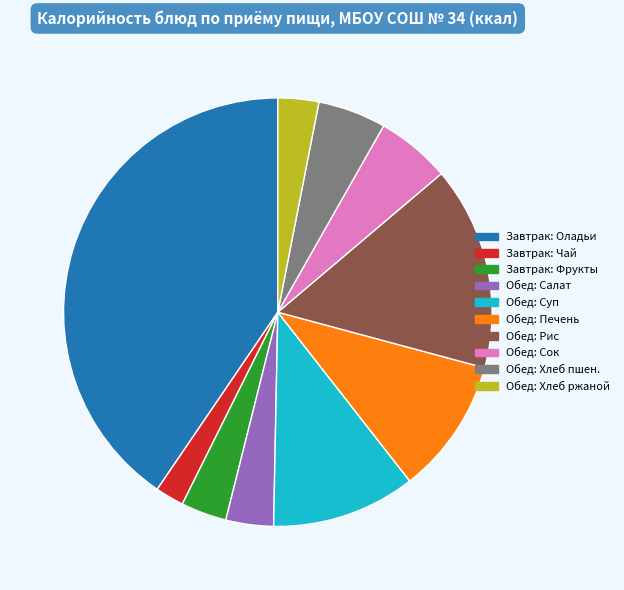

Which category has the smallest portion of the pie?

Завтрак: Чай